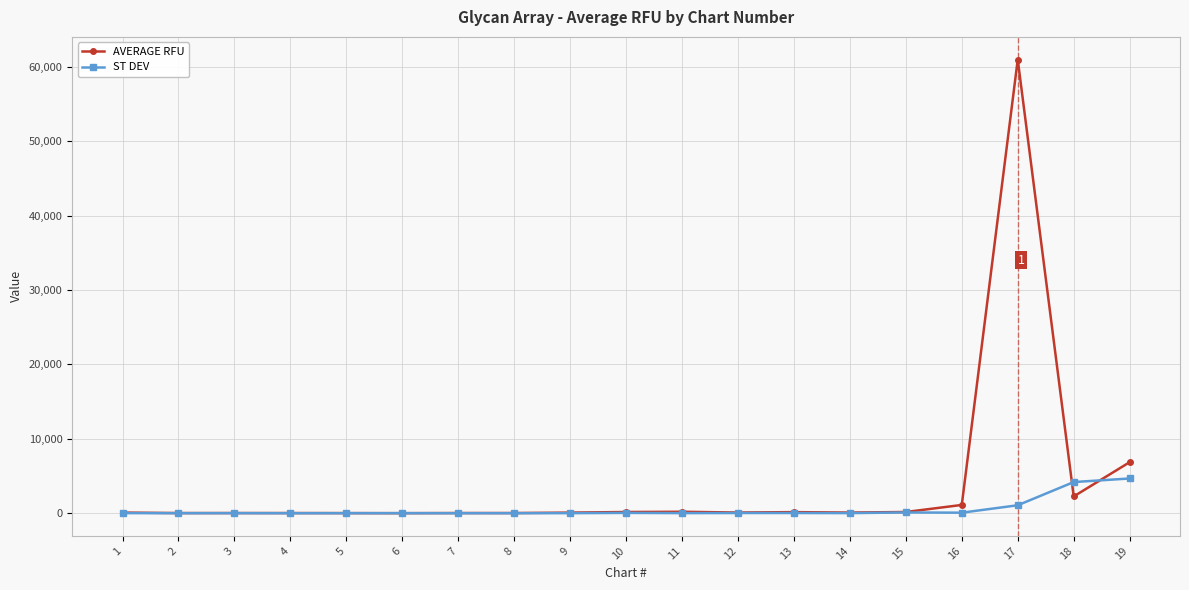

True or false: ST DEV and AVERAGE RFU cross at least once.

True